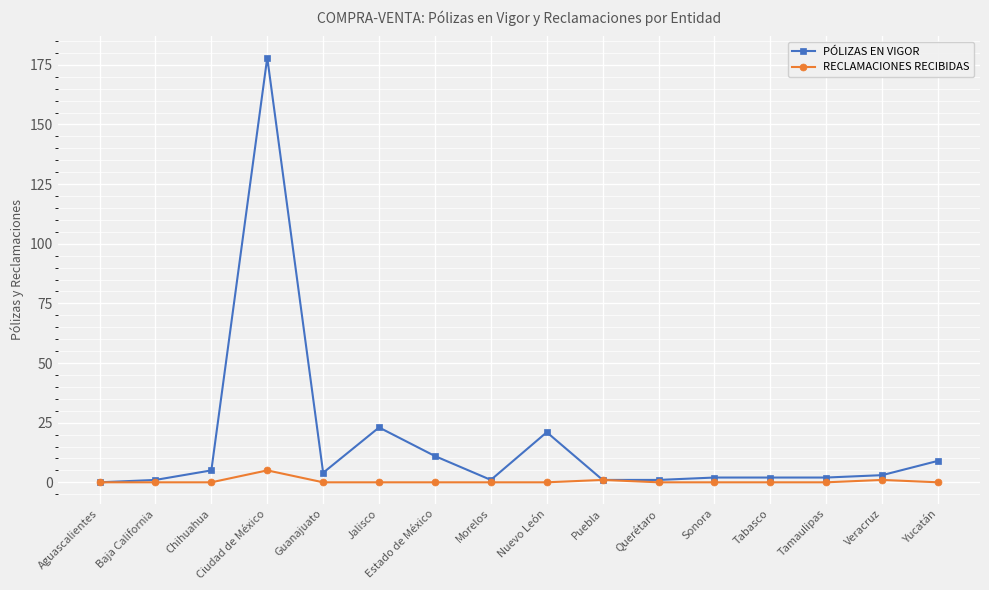

What is the total value across all series at Yucatán?

9